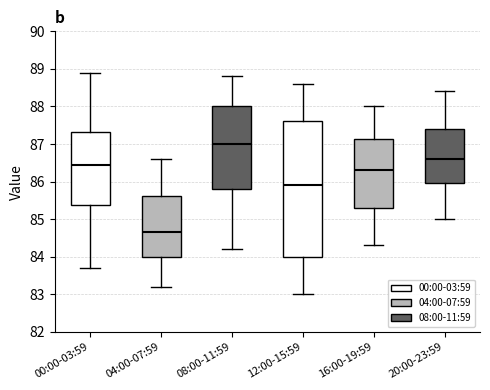

Which box is the tallest, from its lower edge to its upper edge?

12:00-15:59